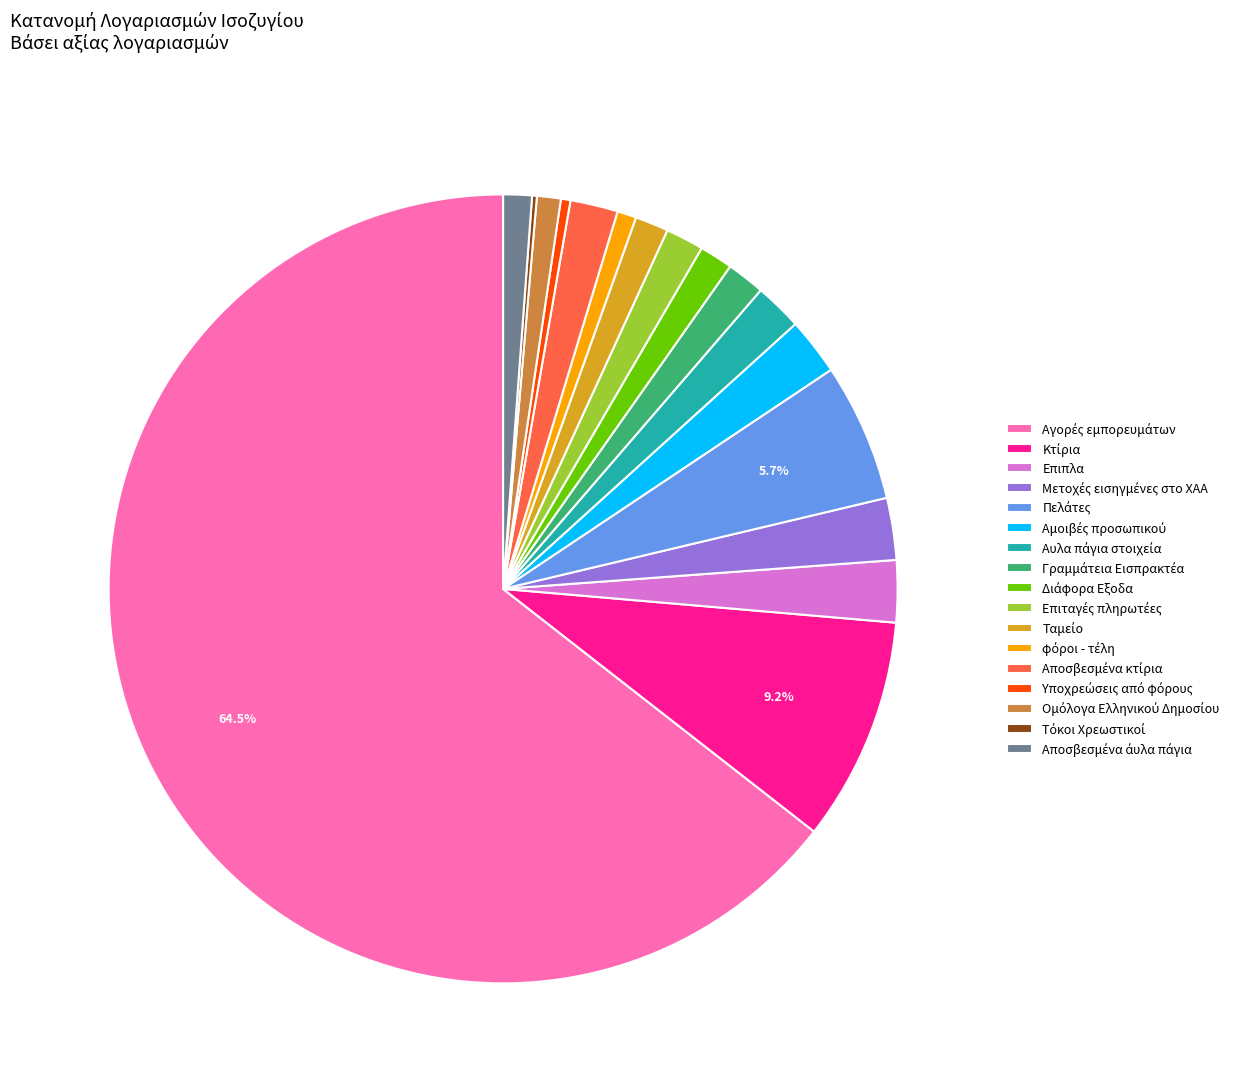

Does any single category account for the majority?

Yes